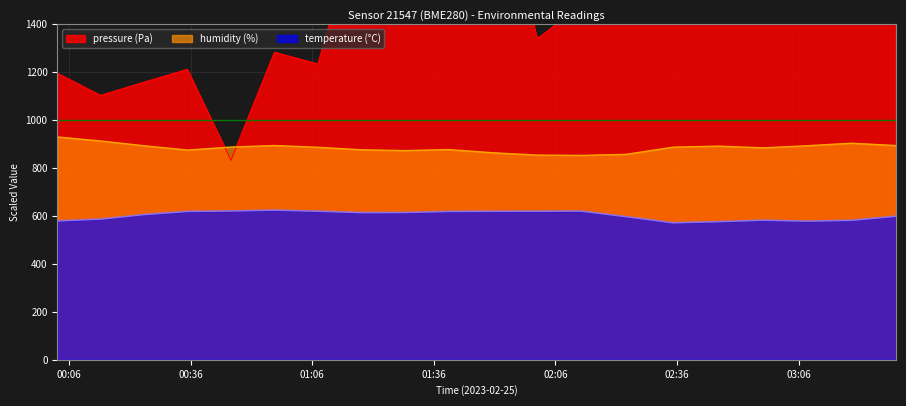

What is the label of the 6th point from the right?

2023-02-25T02:35:01